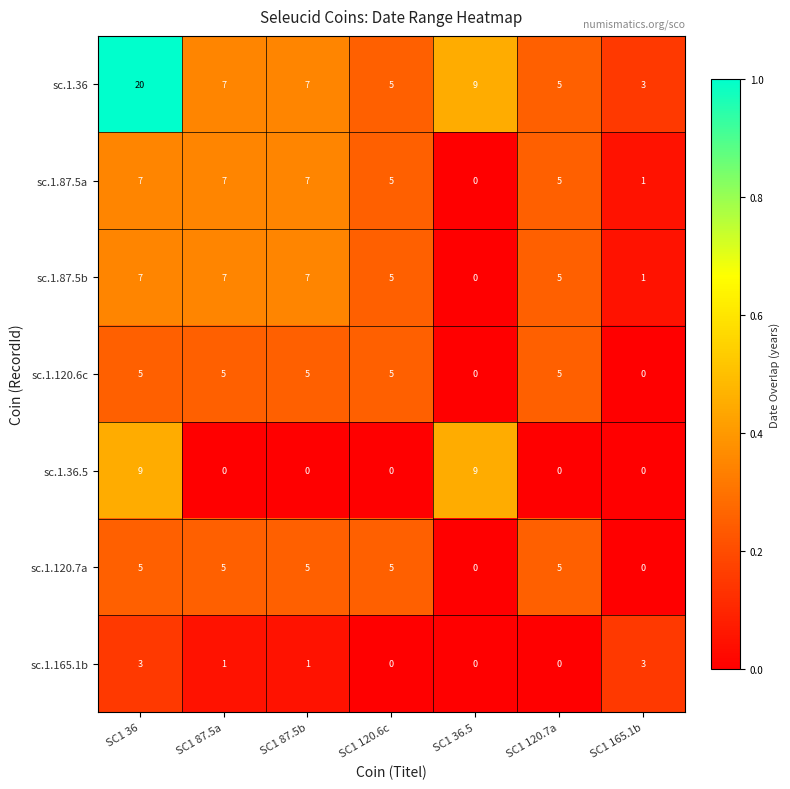

At which category is the sum across all series the highest?

SC1 36